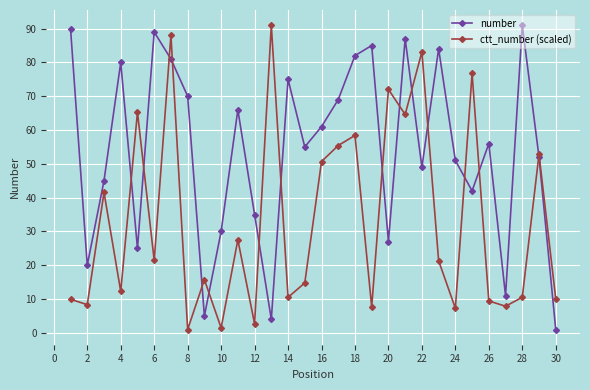

In ctt_number (scaled), how many points are lower than both neighbors (excluding endpoints)?

11